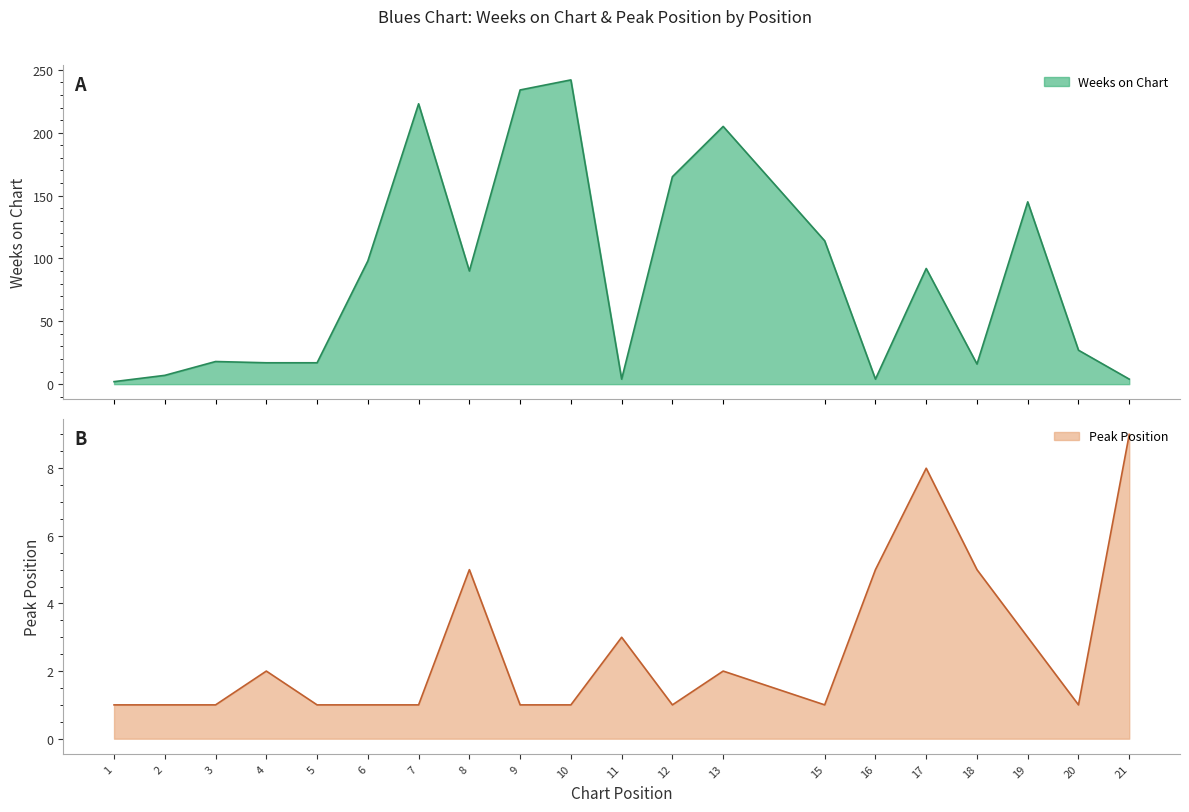

At which label does Weeks on Chart first exceed 90?

6